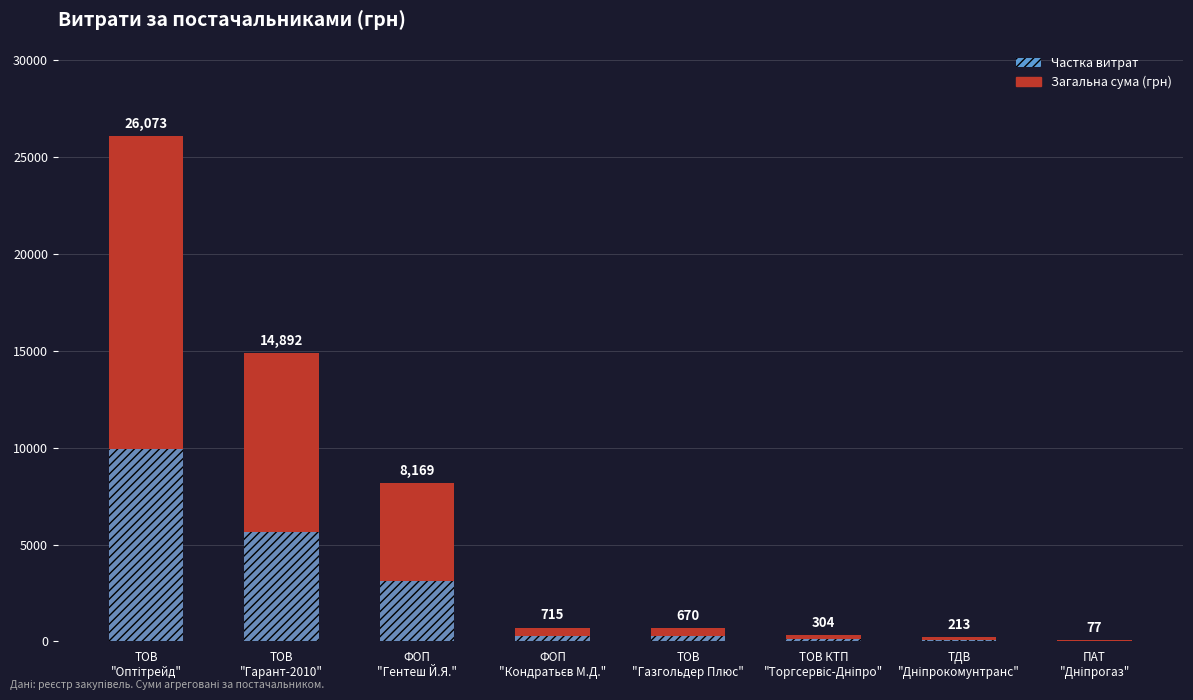

What are all the series names shown in the legend?

Загальна сума (грн), Частка витрат